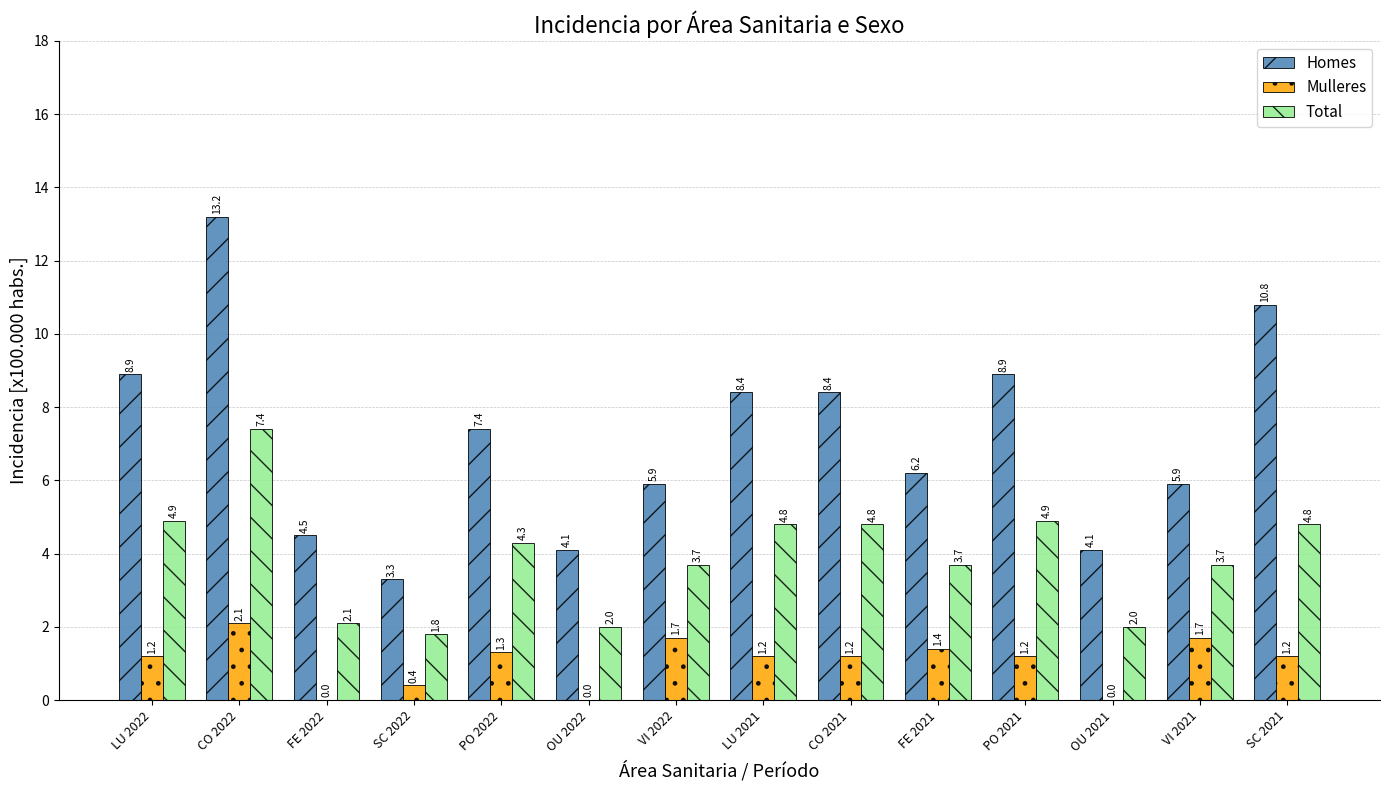

What are all the series names shown in the legend?

Homes, Mulleres, Total